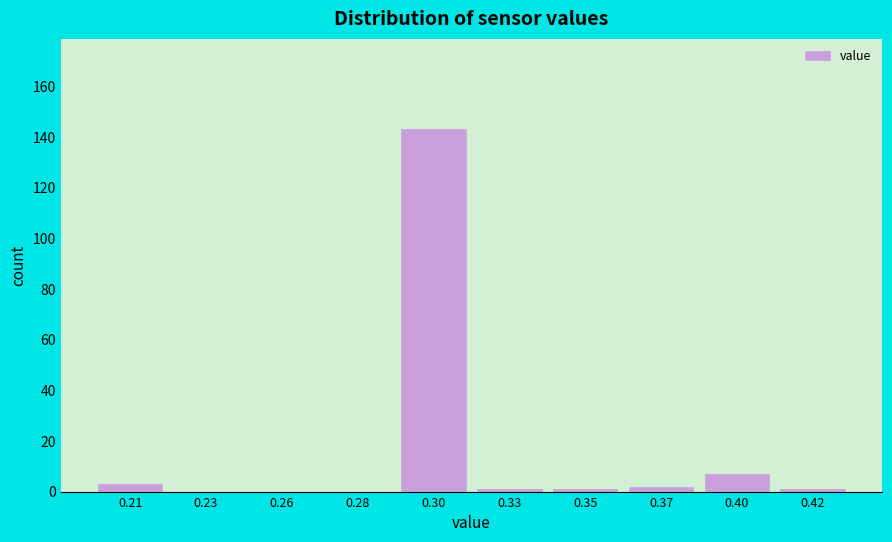

Reading left to right, transcribe all the data shown in this chart.

0.21=3	0.23=0	0.26=0	0.28=0	0.30=143	0.33=1	0.35=1	0.37=2	0.40=7	0.42=1